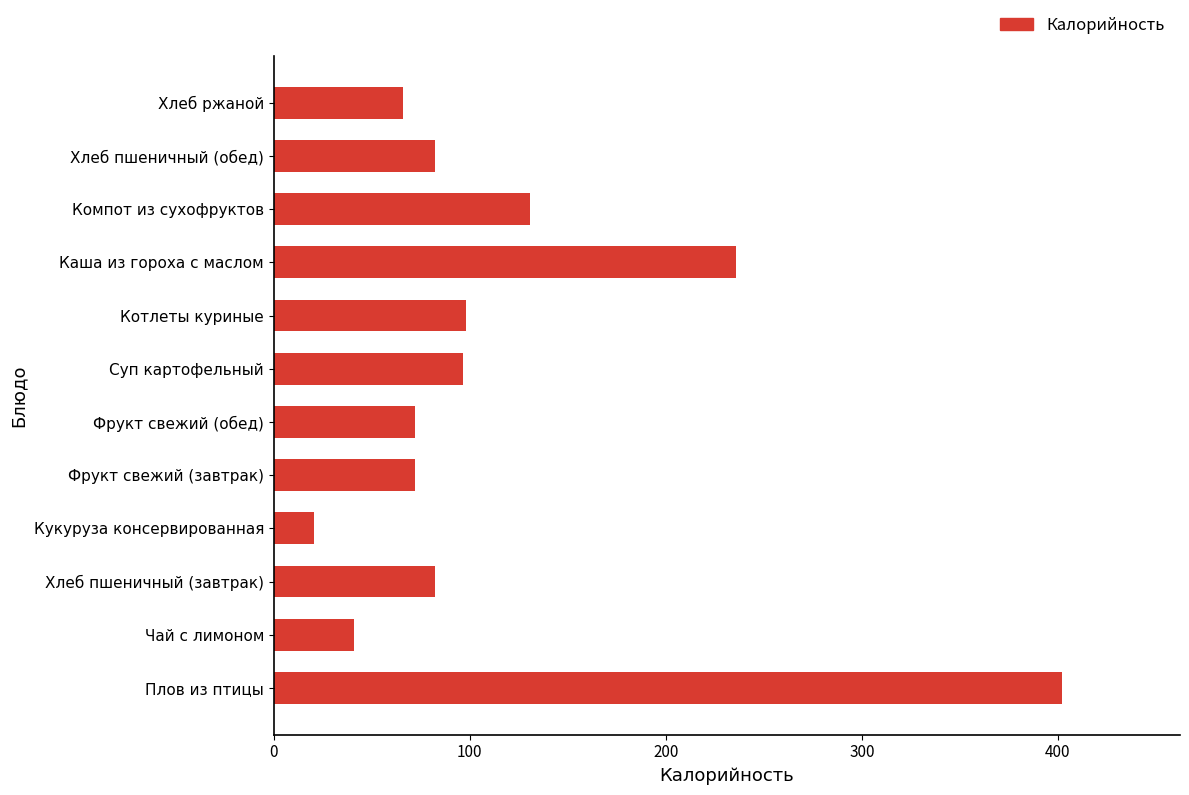

At which label is the value closest to 211?

Каша из гороха с маслом